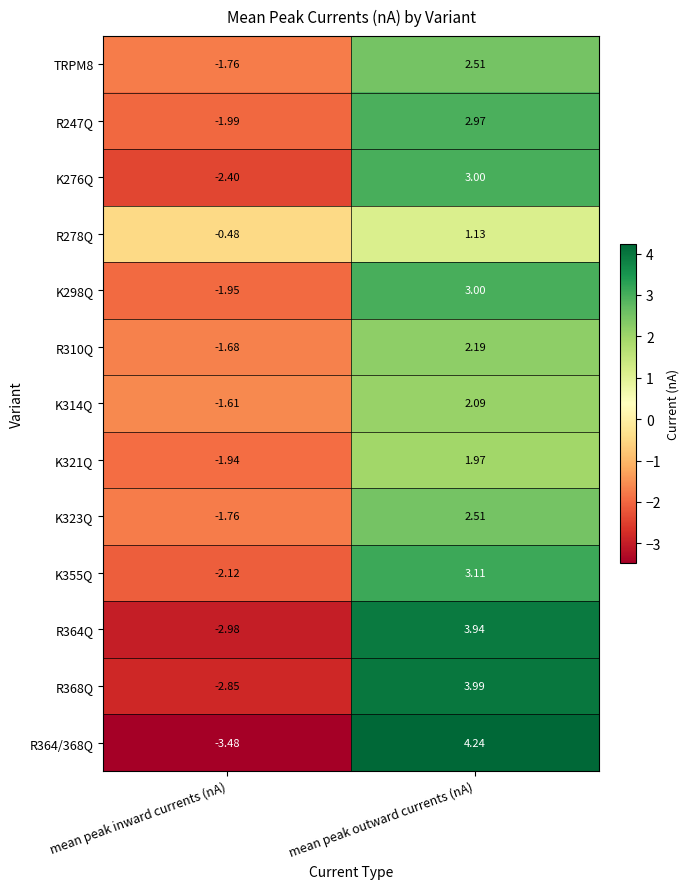

Which series has the widest spread of values?

R364/368Q